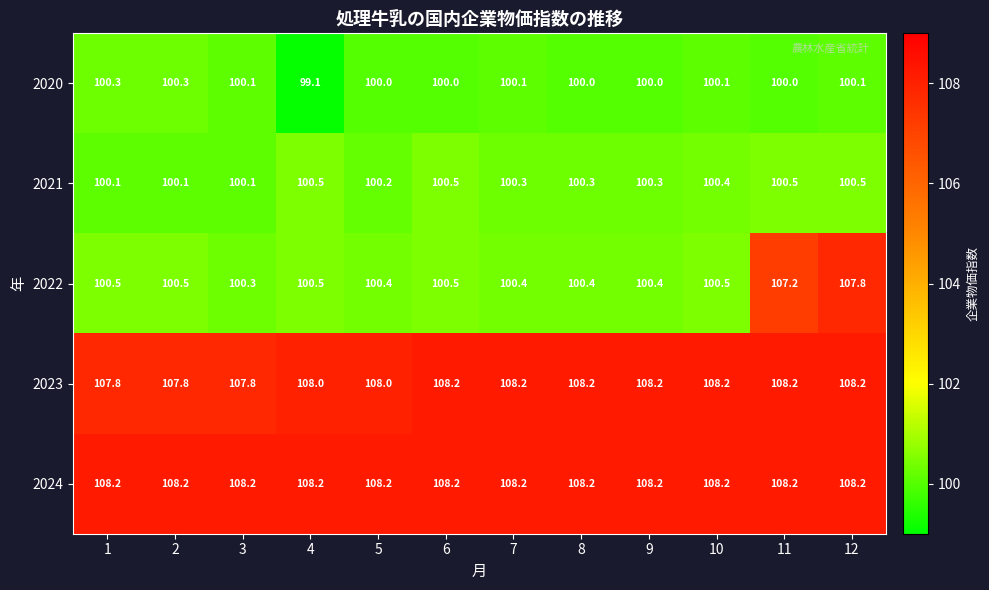

What is the minimum value shown in the chart?

99.1